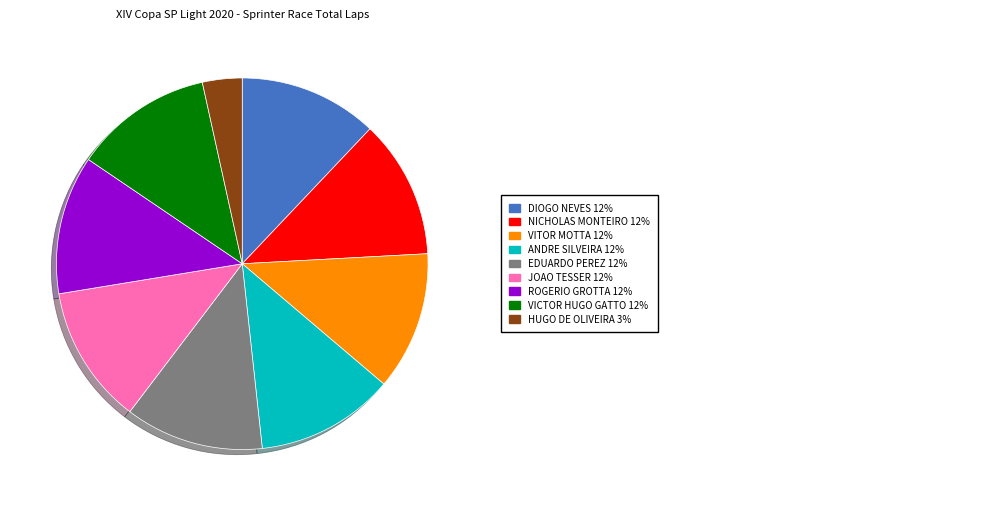

Is there any slice that represents more than half of the pie?

No